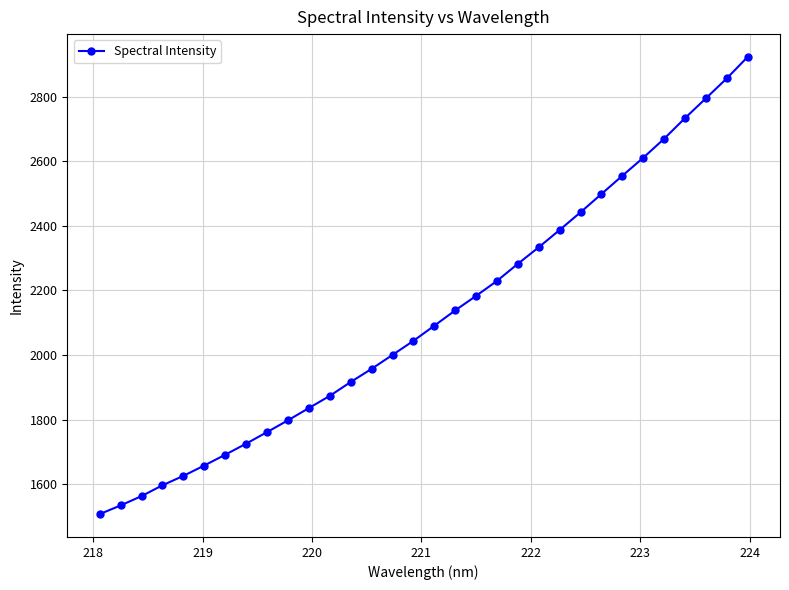

What is the smallest value displayed?

1507.5